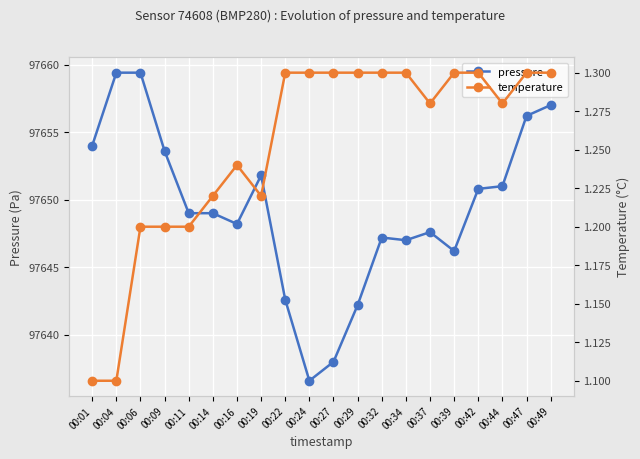

At which category is the sum across all series the highest?

00:06